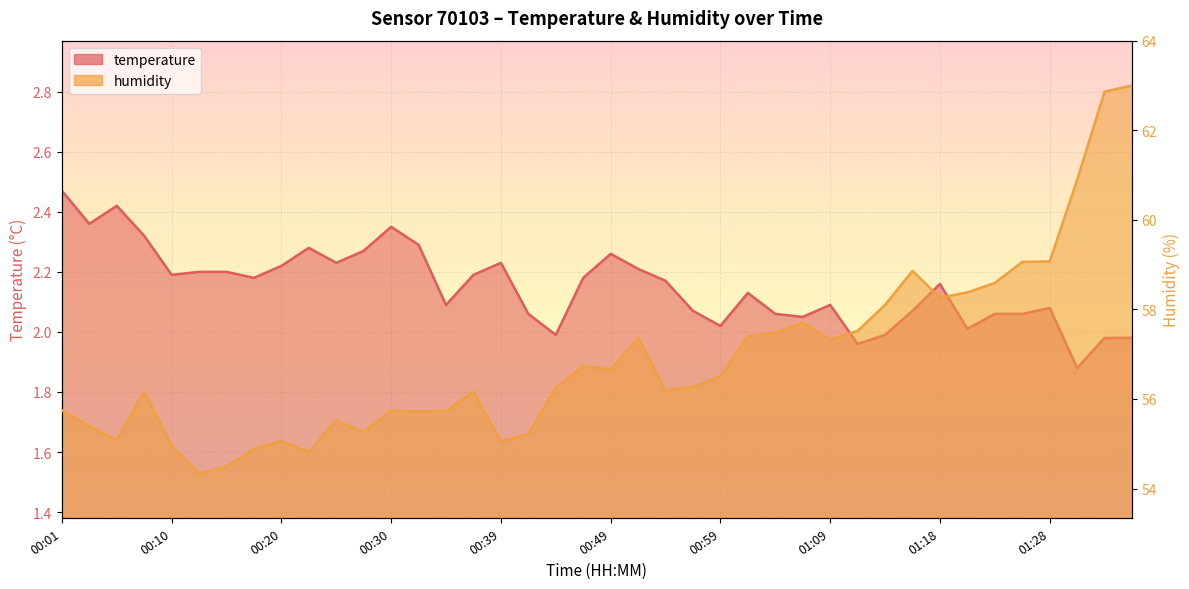

The value of humidity at 00:27 is 55.3. True or false?

True